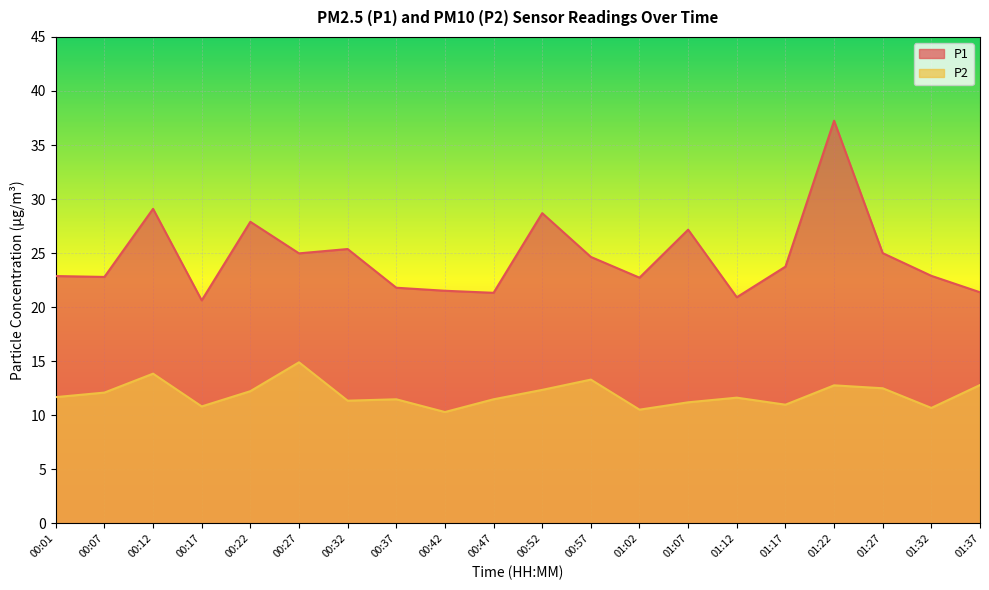

What is the spread (max minus min) of values at 00:57?

11.3